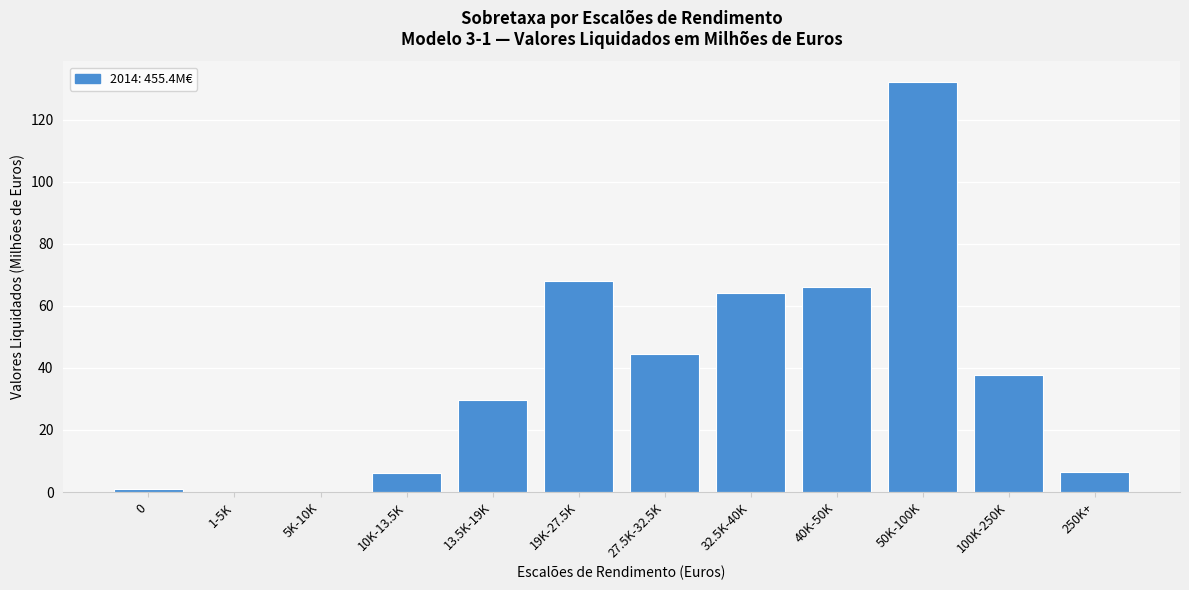

The chart shows a value of 67.9 at 19K-27.5K. True or false?

True